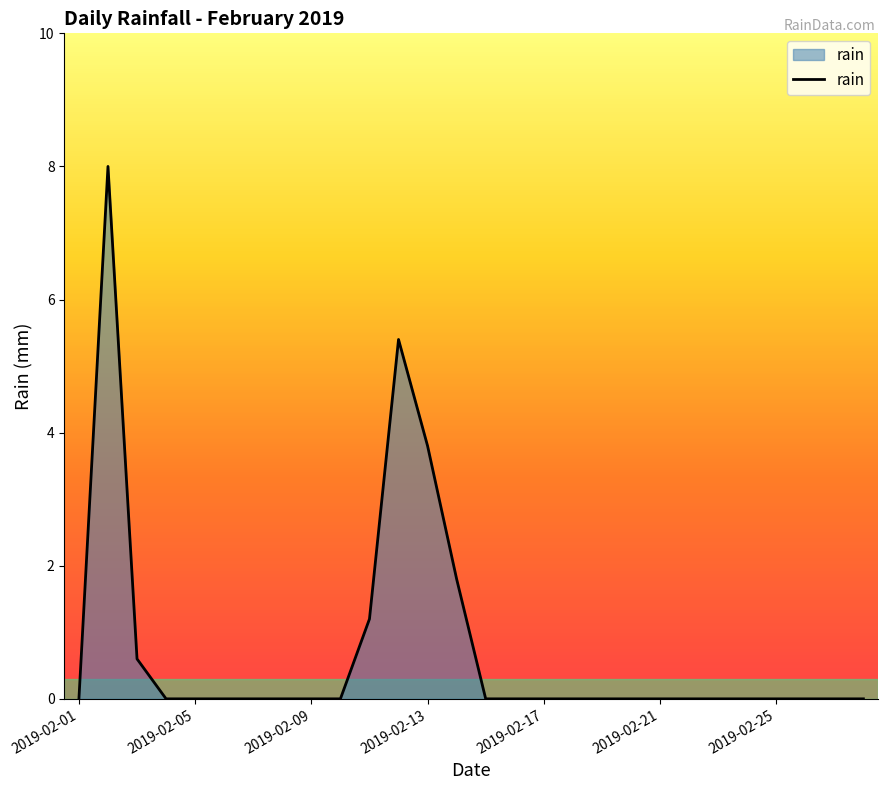

True or false: the data has more than 0 interior local peaks.

True